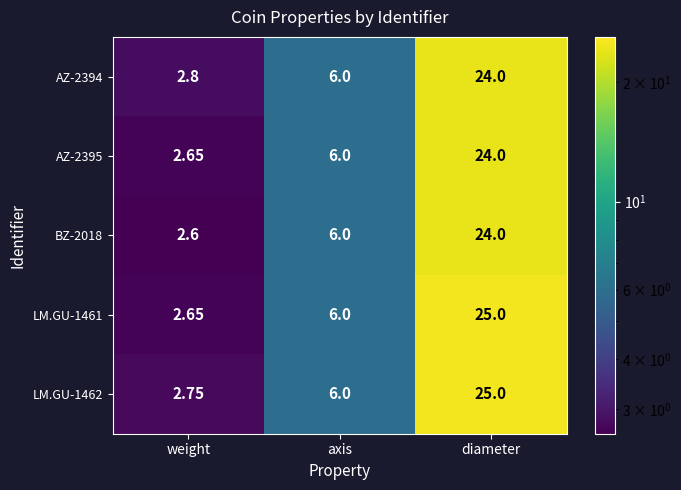

Is the value of BZ-2018 at weight greater than the value of AZ-2395 at diameter?

No